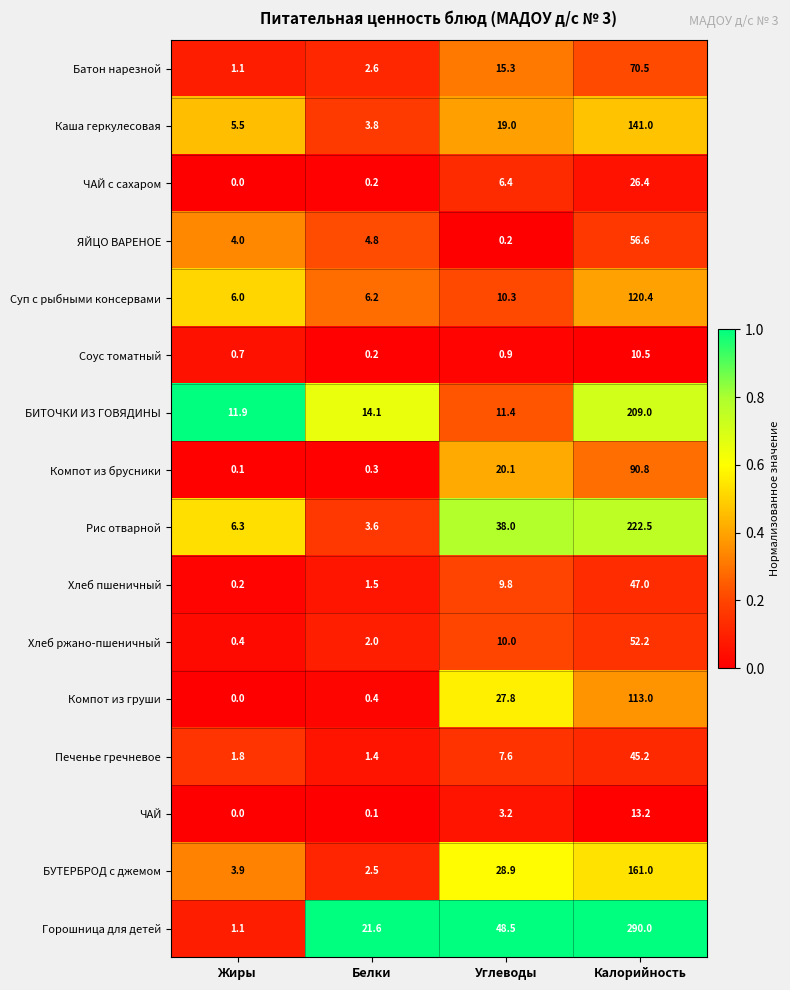

The value of Компот из груши at Белки is 0.4. True or false?

True